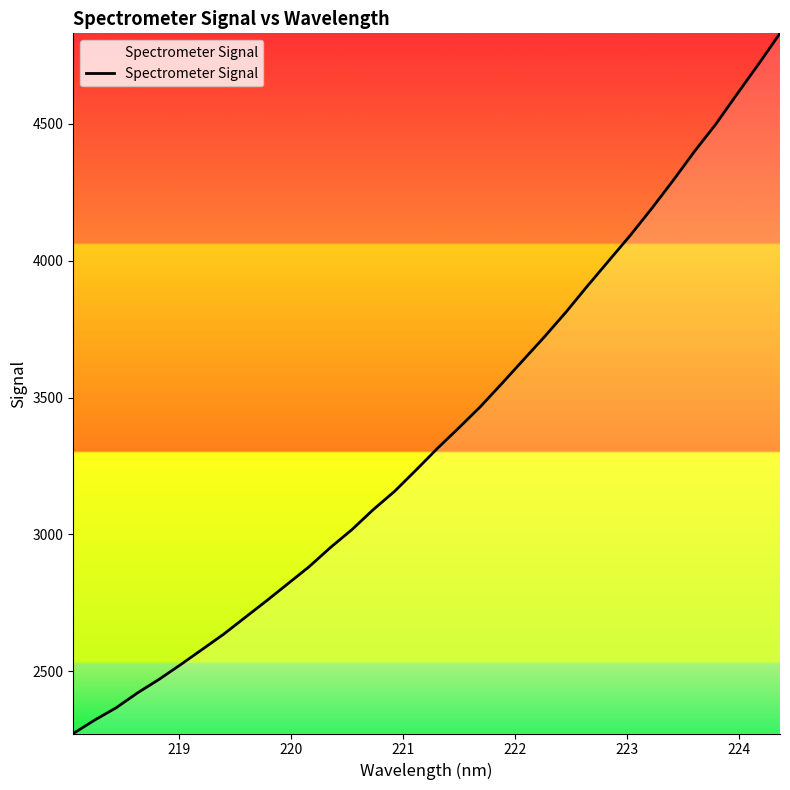

How many lines are shown in the chart?

1